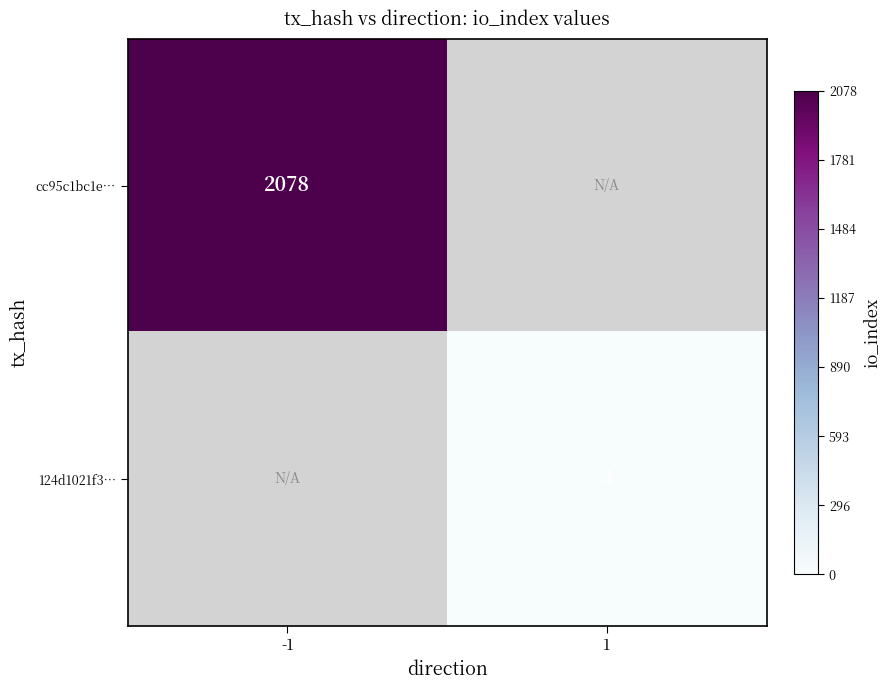

Is the value of 124d1021f3… at 1 greater than the value of cc95c1bc1e… at -1?

No